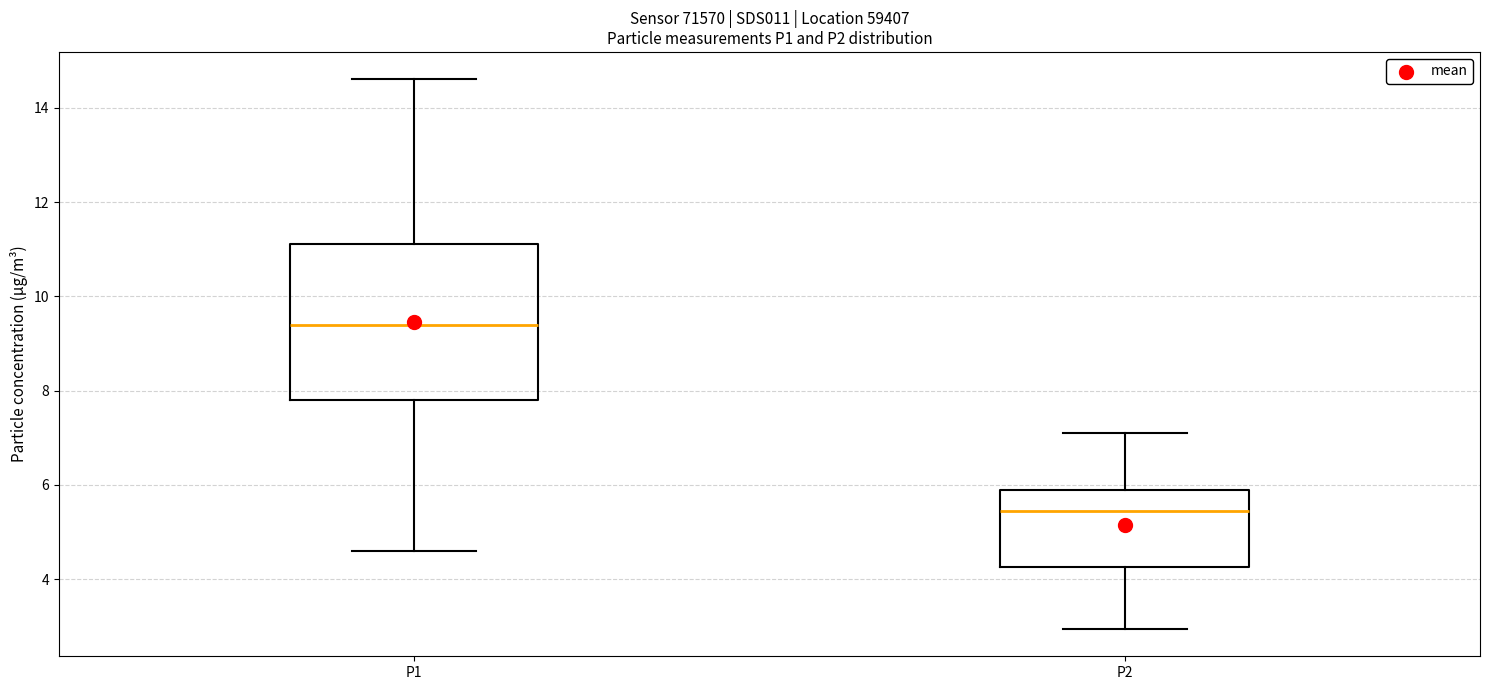

Reading left to right, transcribe this box plot: for each box, give where its median line is, the range the box spans, and where its two whiskers end, as read against the y-axis. The values are not printed on the chart, so give them approximately, as read against the axis.

P1: median 9.4, box 7.8 to 11.2, whiskers 4.6 to 14.6
P2: median 5.4, box 4.2 to 5.8, whiskers 3.0 to 7.2